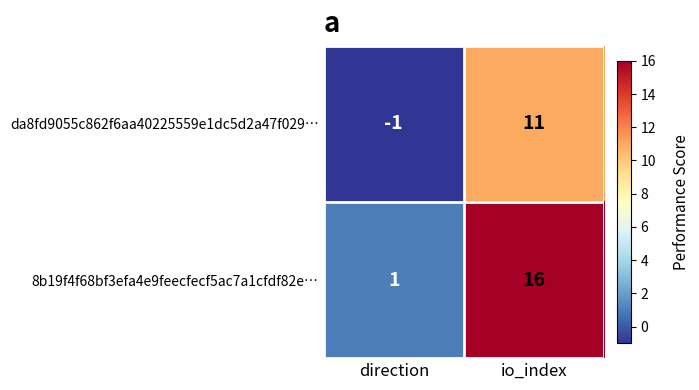

What is the sum of all da8fd9055c862f6aa40225559e1dc5d2a47f029… values?

10